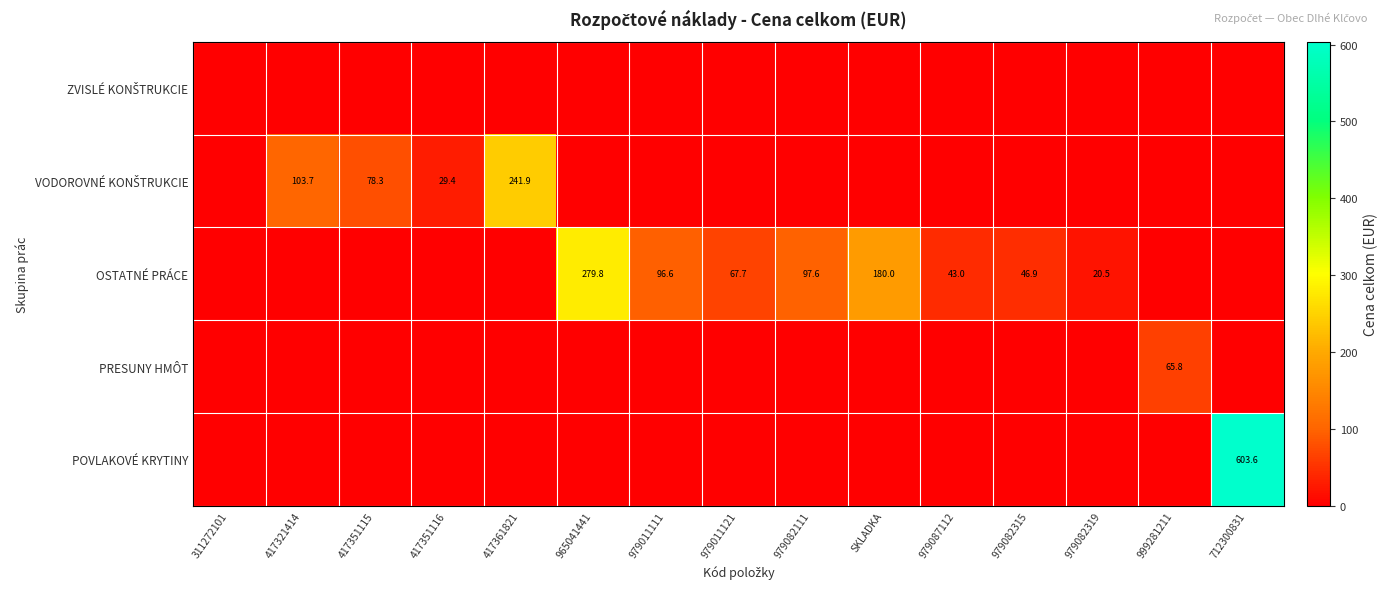

Between 979011121 and 712300831, which series saw the biggest shift?

POVLAKOVÉ KRYTINY